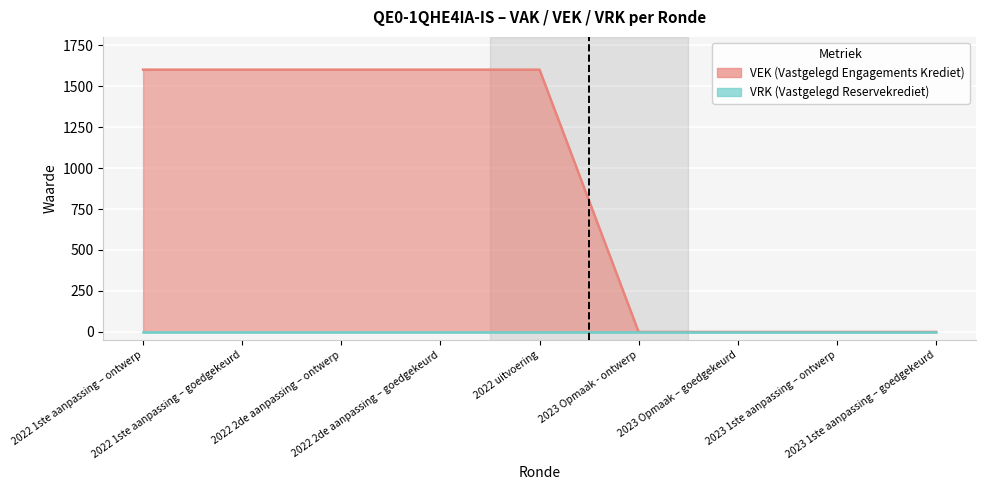

What is the difference between the maximum and minimum values?

1600